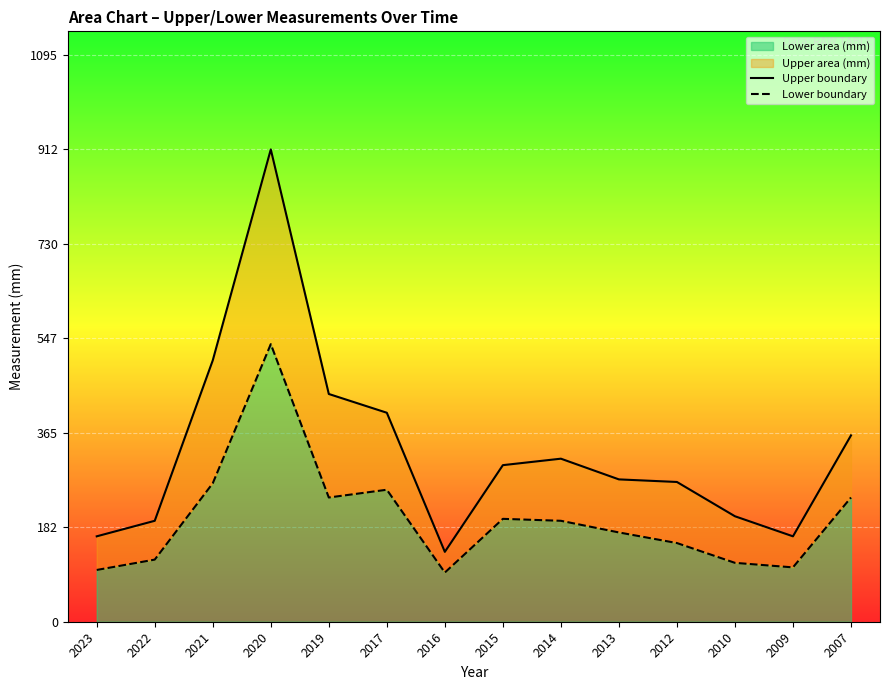

What is the difference between the maximum and second lowest values in the Lower boundary series?

436.2